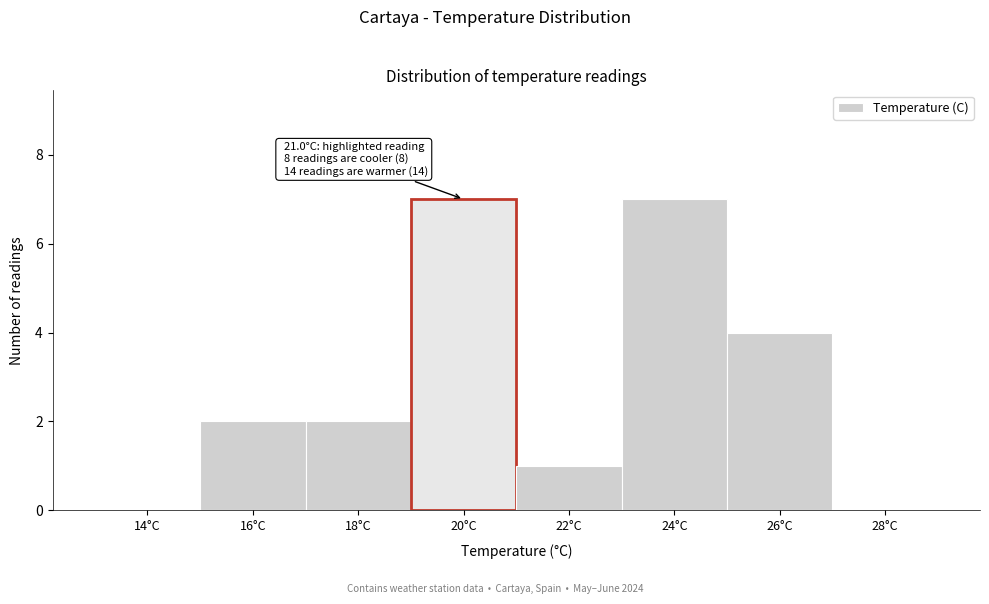

Reading right to left, list all the values displayed in this chart.

28°C=0	26°C=4	24°C=7	22°C=1	20°C=7	18°C=2	16°C=2	14°C=0